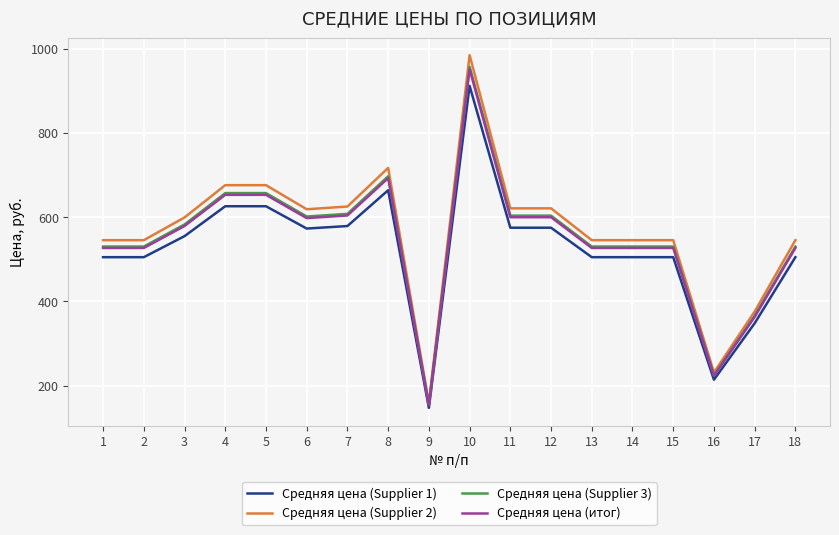

Count the number of categories in the chart.

18